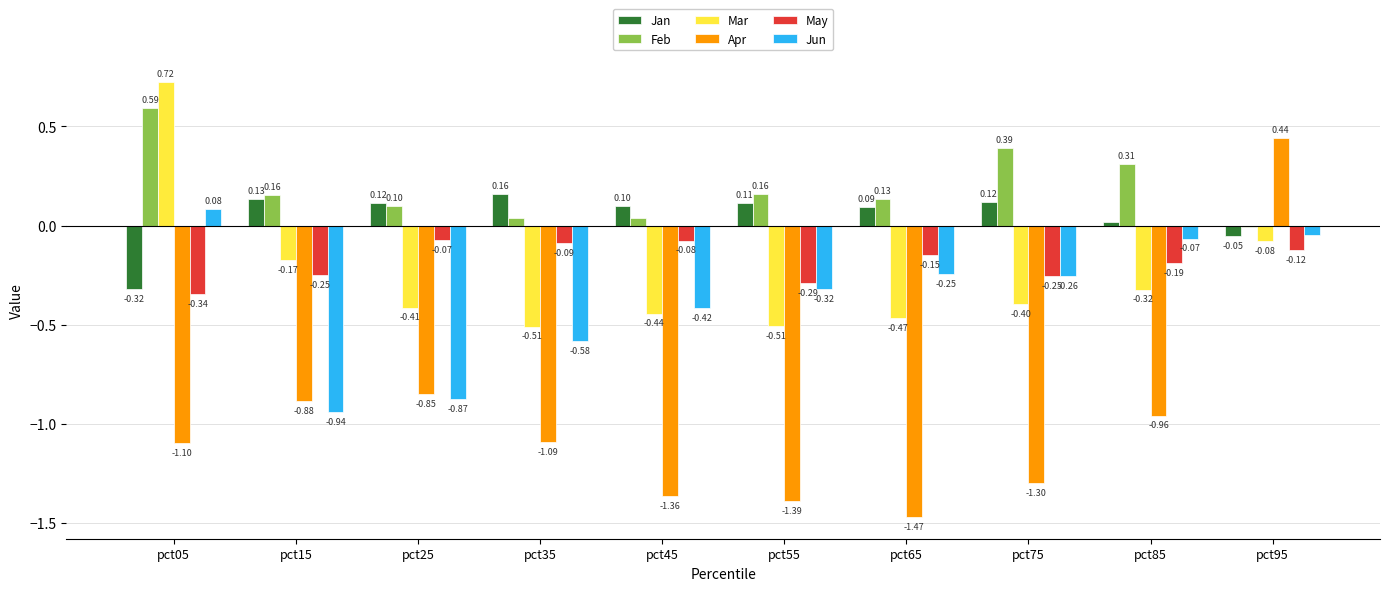

Between pct05 and pct15, which series saw the biggest shift?

Jun